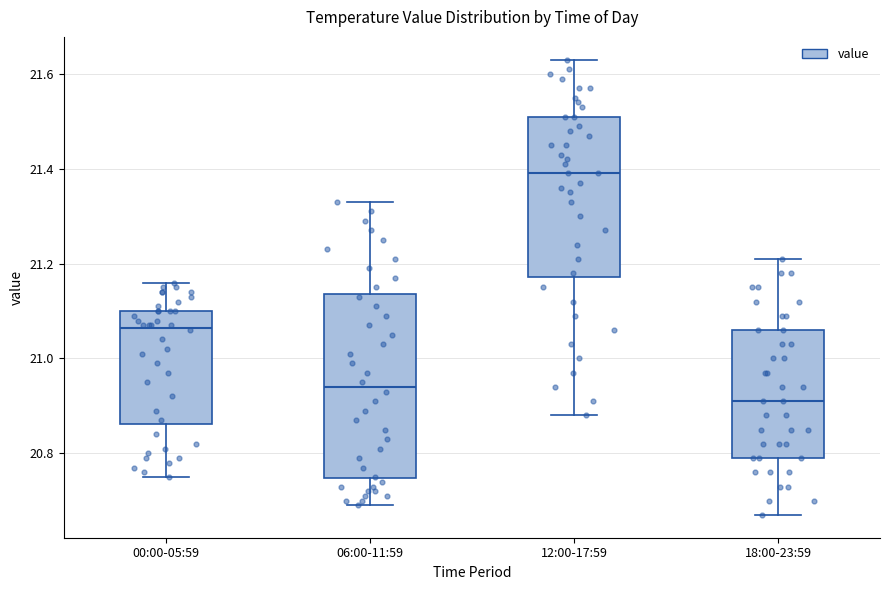

Which box is the tallest, from its lower edge to its upper edge?

06:00-11:59